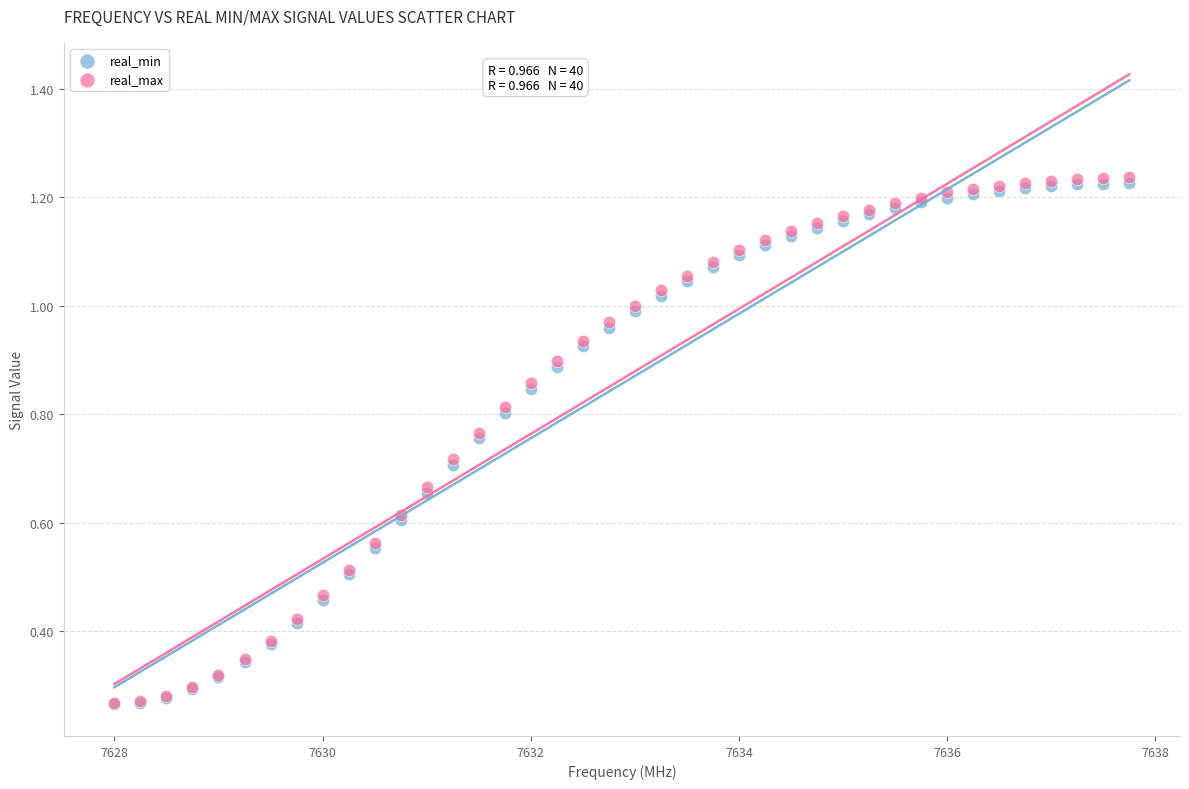

What are all the series names shown in the legend?

real_min, real_max